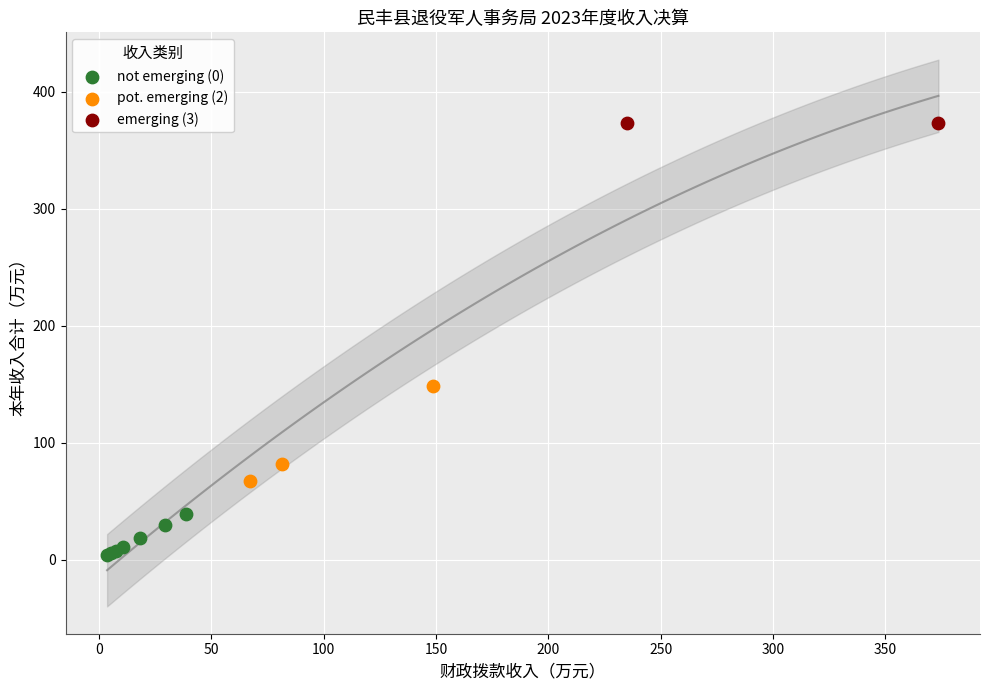

Which series reaches the minimum Y coordinate?

not emerging (0)